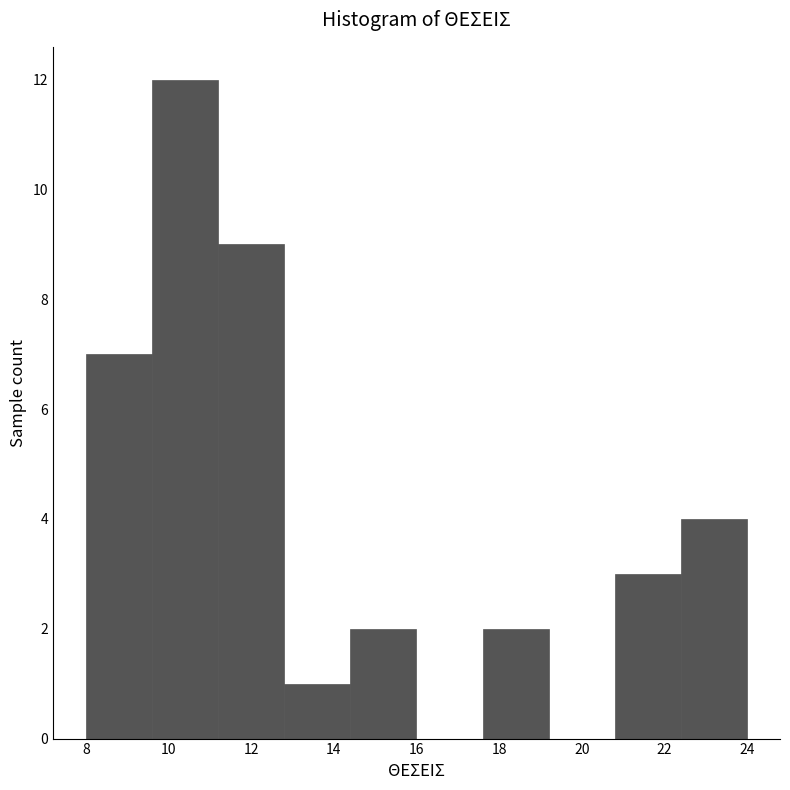

Reading left to right, transcribe this chart: for each bar, give the range it covers on the x-axis and its height. The values are not printed on the chart, so give them approximately, as read against the axis.

8.0 to 9.6: 7
9.6 to 11.2: 12
11.2 to 12.8: 9
12.8 to 14.4: 1
14.4 to 16.0: 2
16.0 to 17.6: 0
17.6 to 19.2: 2
19.2 to 20.8: 0
20.8 to 22.4: 3
22.4 to 24.0: 4